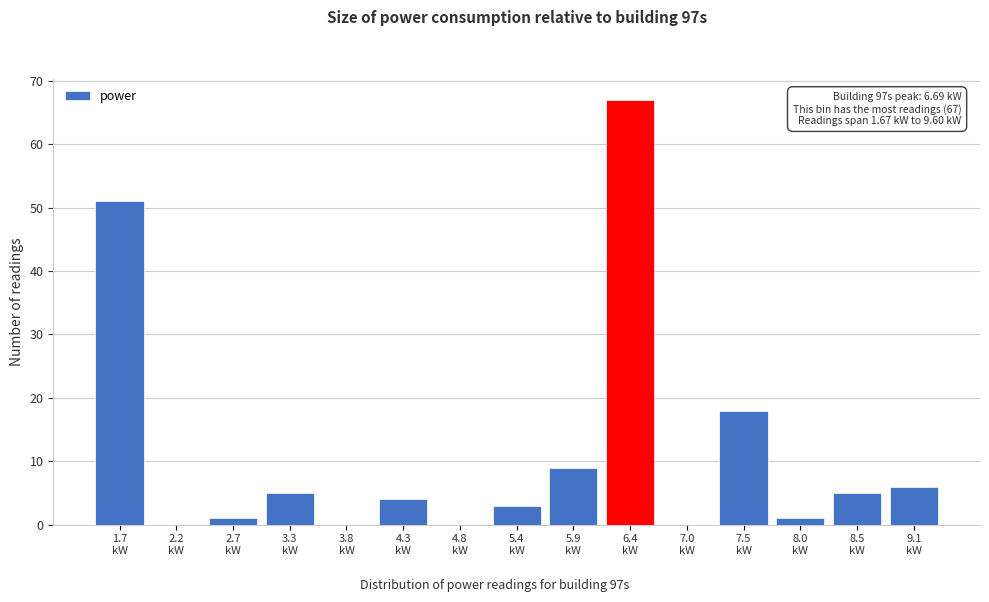

What is the sum of all values?

170